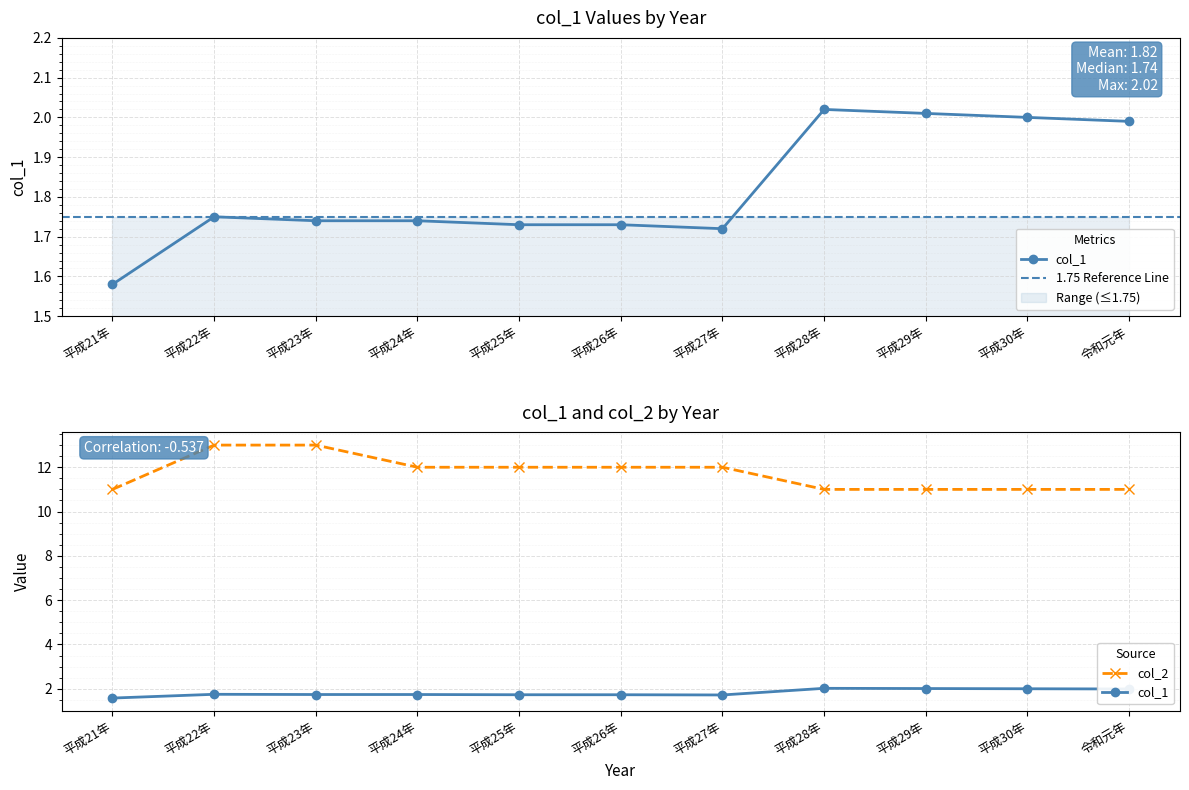

Which series has the largest total across all categories?

col_2